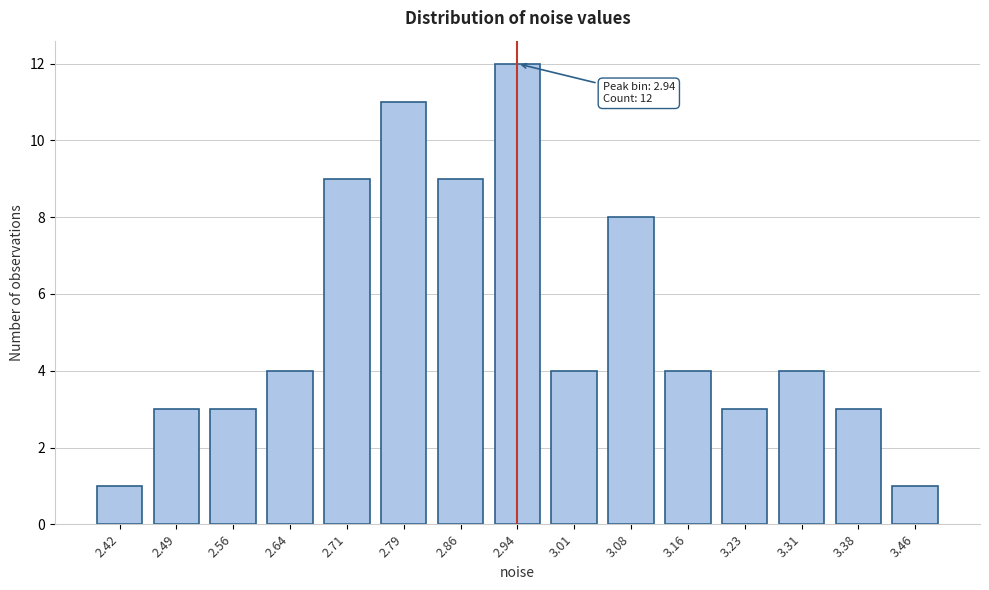

Reading left to right, transcribe all the data shown in this chart.

1	3	3	4	9	11	9	12	4	8	4	3	4	3	1